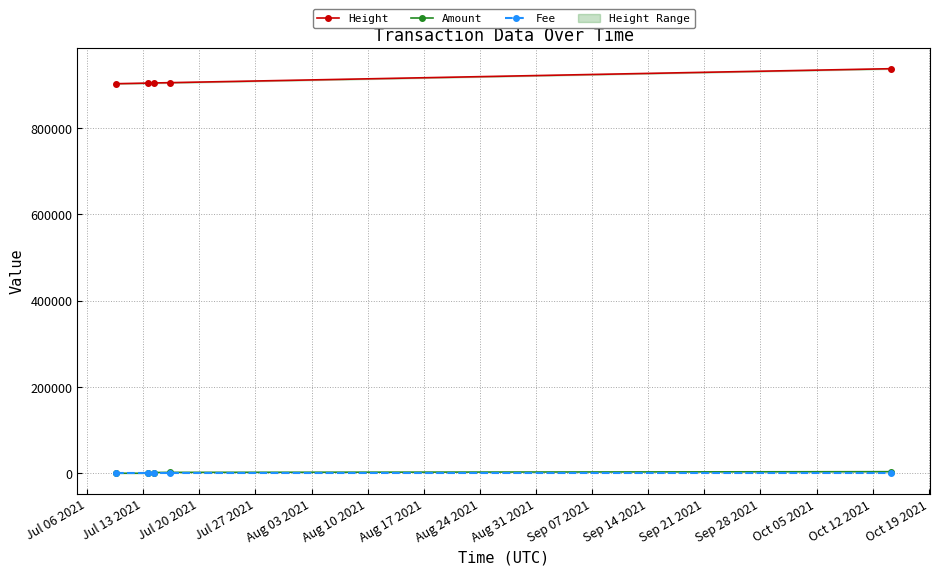

True or false: Height and Fee intersect in this chart.

False